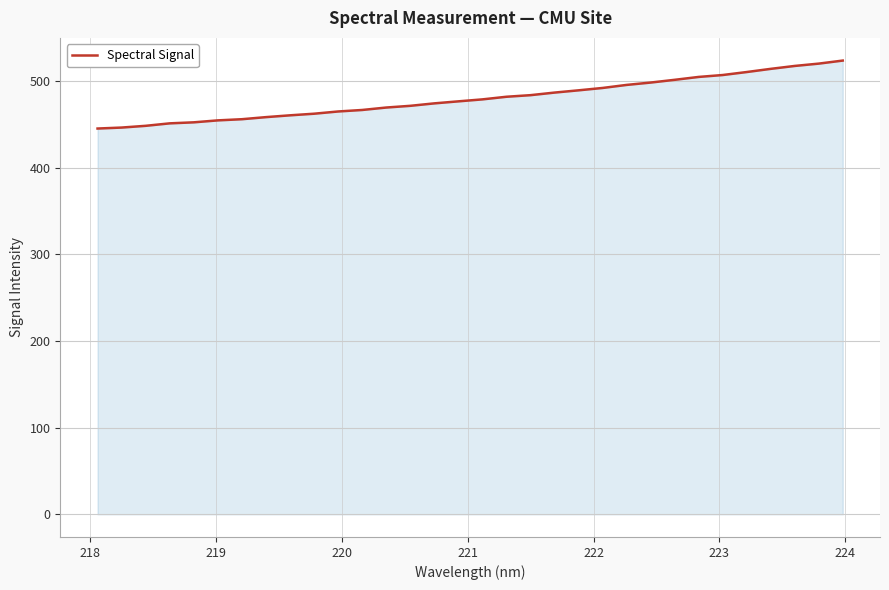

What is the difference between the maximum and minimum values?

78.4